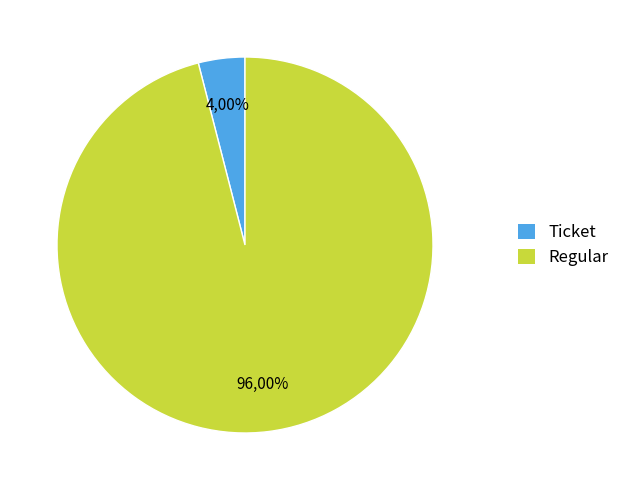

Do Ticket (io_index=0) and Regular (io_index=24) together represent more than half of the pie?

Yes